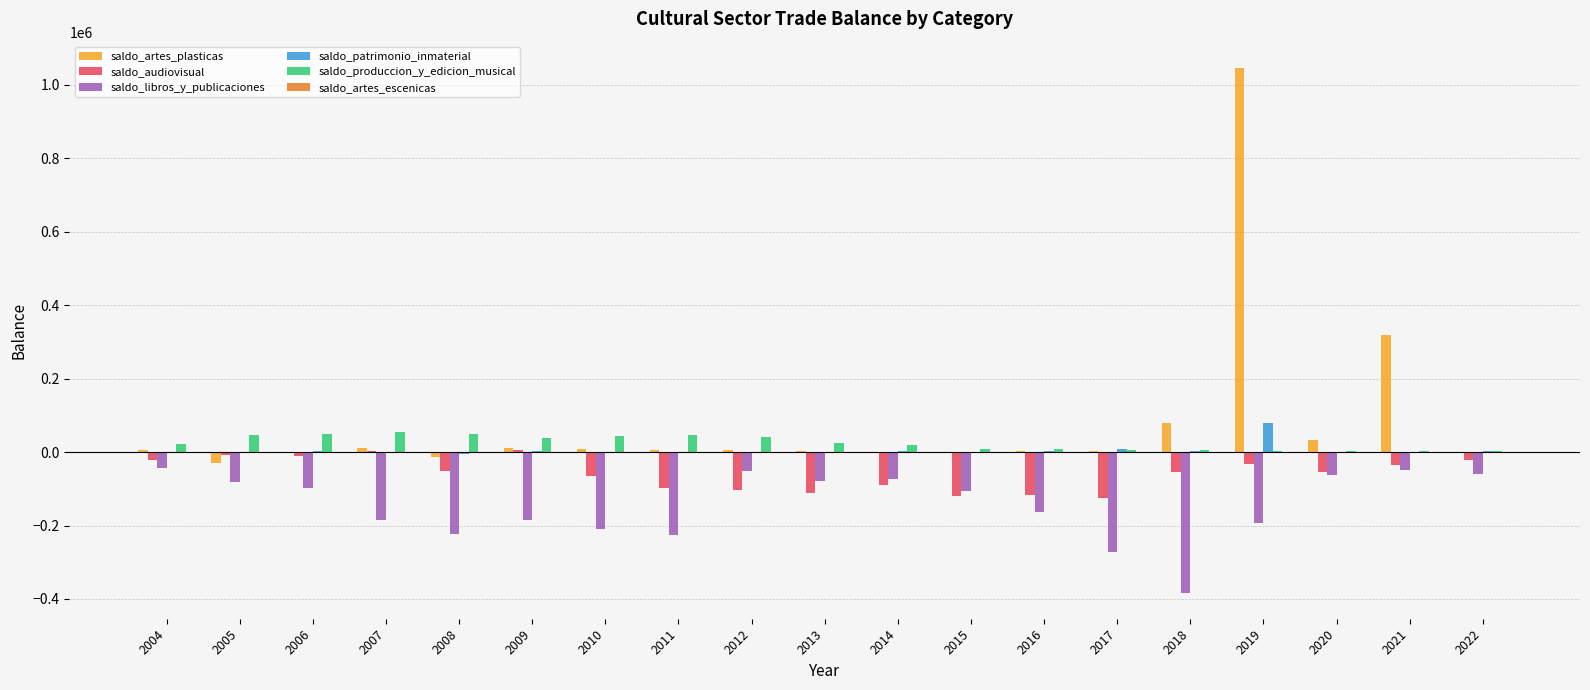

At which category is the sum across all series the highest?

2019